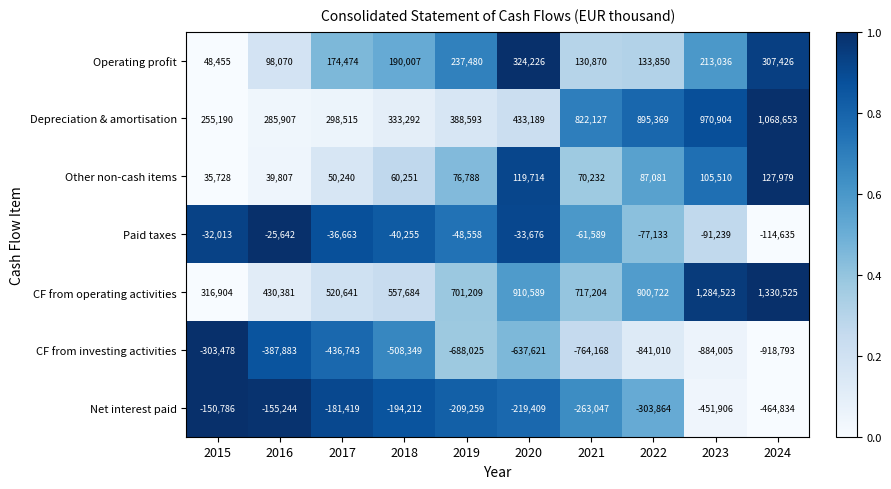

At which label does Paid taxes first exceed -40255?

2015